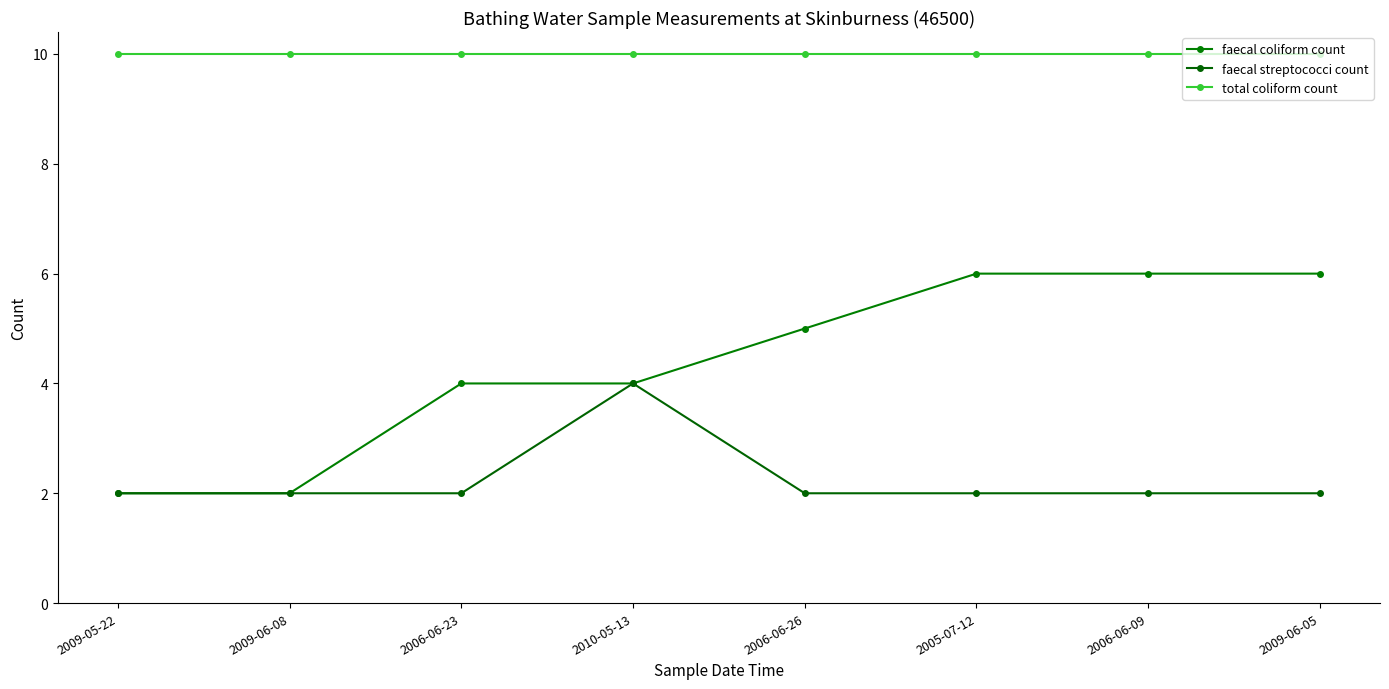

Reading left to right, what are all the values shown in this chart?

faecal coliform count: 2009-05-22=2	2009-06-08=2	2006-06-23=4	2010-05-13=4	2006-06-26=5	2005-07-12=6	2006-06-09=6	2009-06-05=6
faecal streptococci count: 2009-05-22=2	2009-06-08=2	2006-06-23=2	2010-05-13=4	2006-06-26=2	2005-07-12=2	2006-06-09=2	2009-06-05=2
total coliform count: 2009-05-22=10	2009-06-08=10	2006-06-23=10	2010-05-13=10	2006-06-26=10	2005-07-12=10	2006-06-09=10	2009-06-05=10